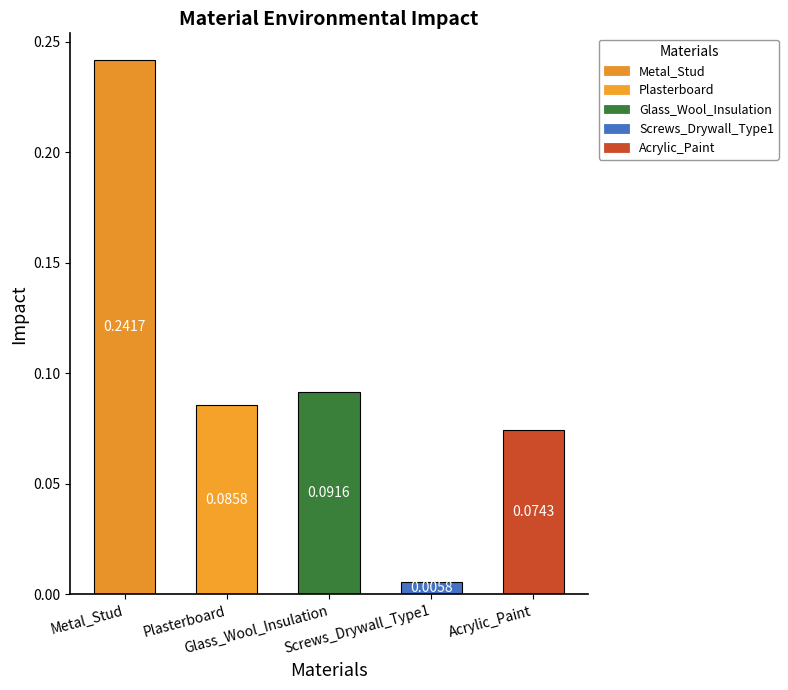

What position from the right is Plasterboard?

4